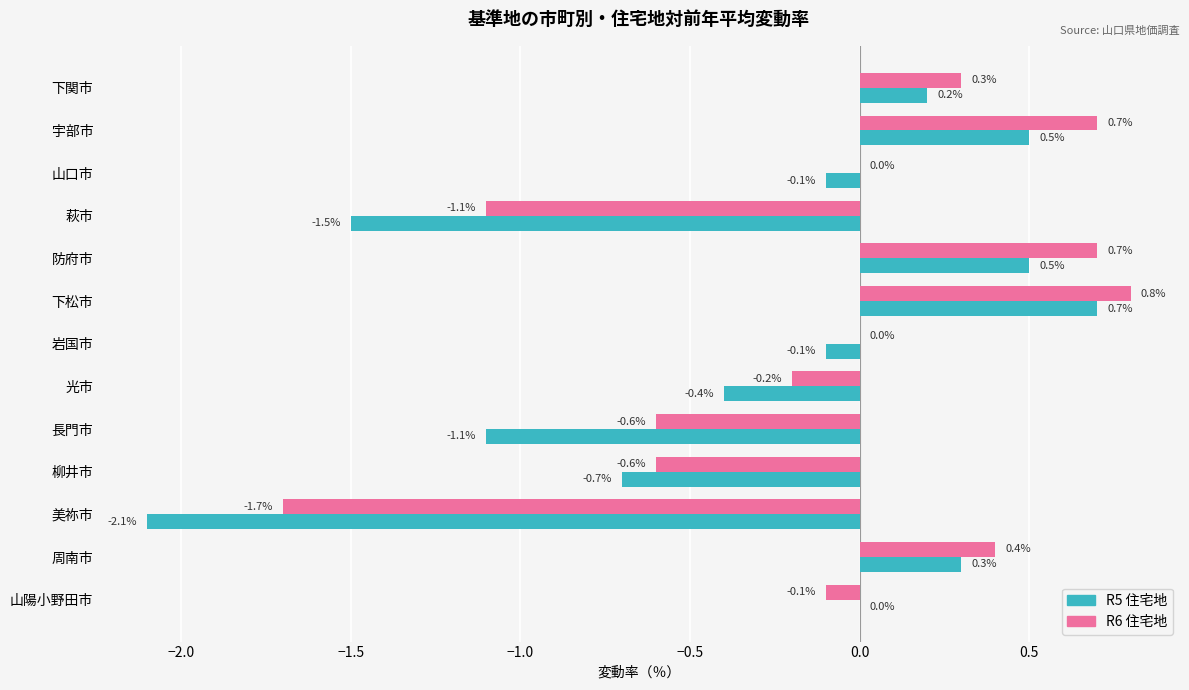

What are all the series names shown in the legend?

R5 住宅地, R6 住宅地